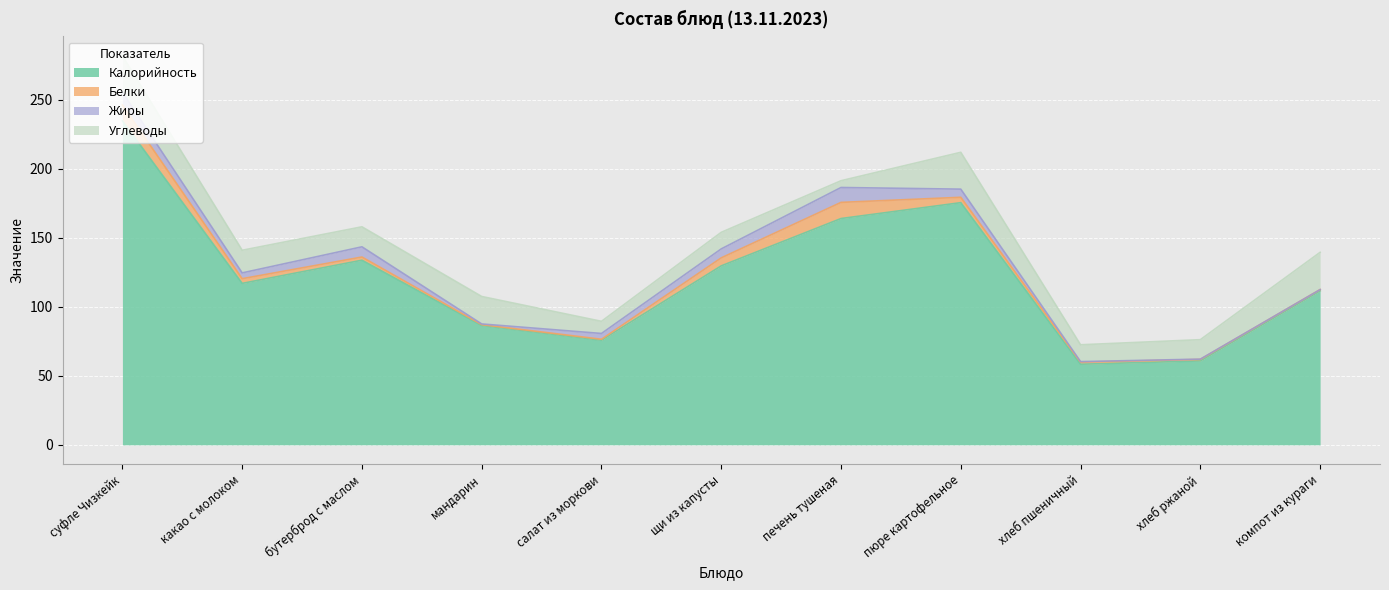

Rank the series by their maximum value, from highest to lowest.

Калорийность, Углеводы, Белки, Жиры